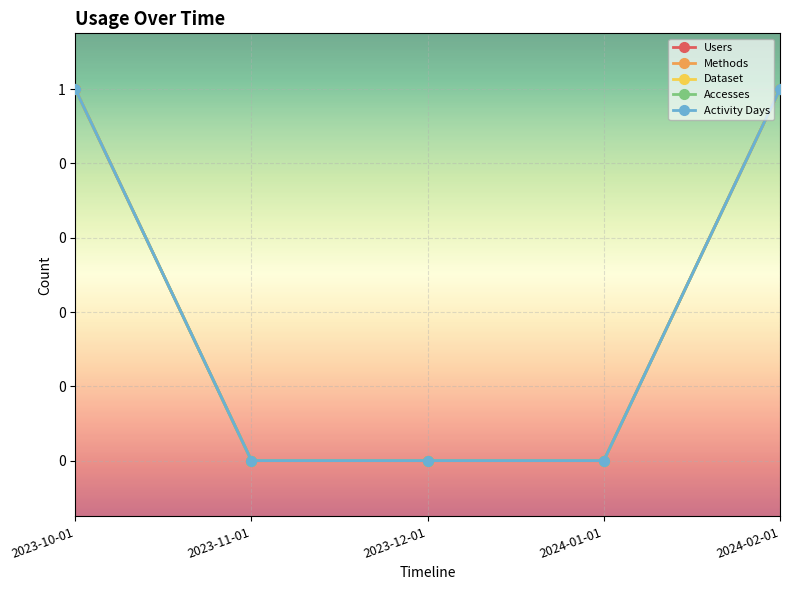

Rank the series by their maximum value, from highest to lowest.

Users, Methods, Dataset, Accesses, Activity Days